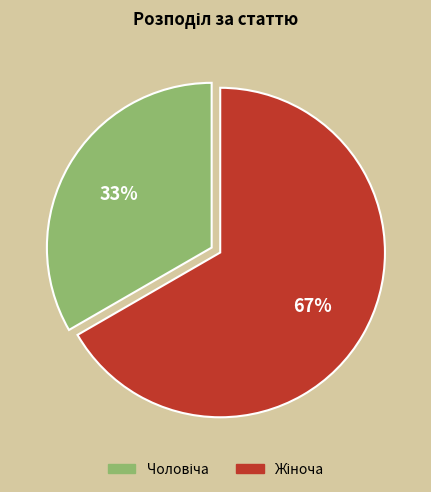

To the nearest percent, what is the average slice percentage?

50%